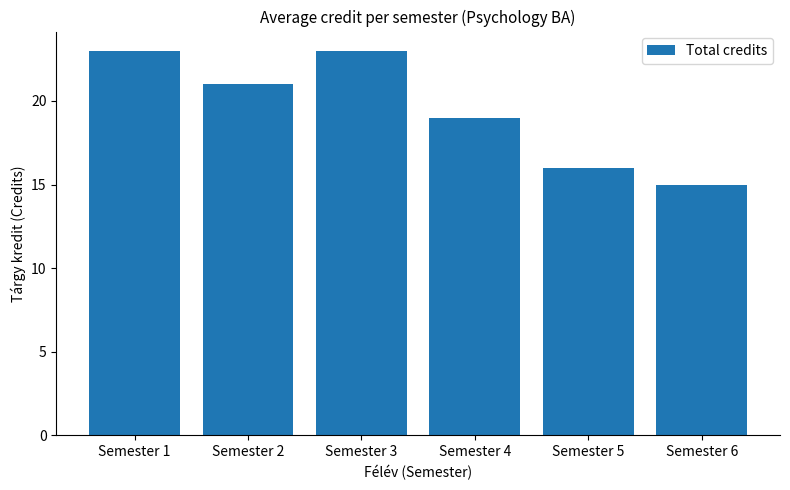

What is the value of the 4th bar from the left?

19